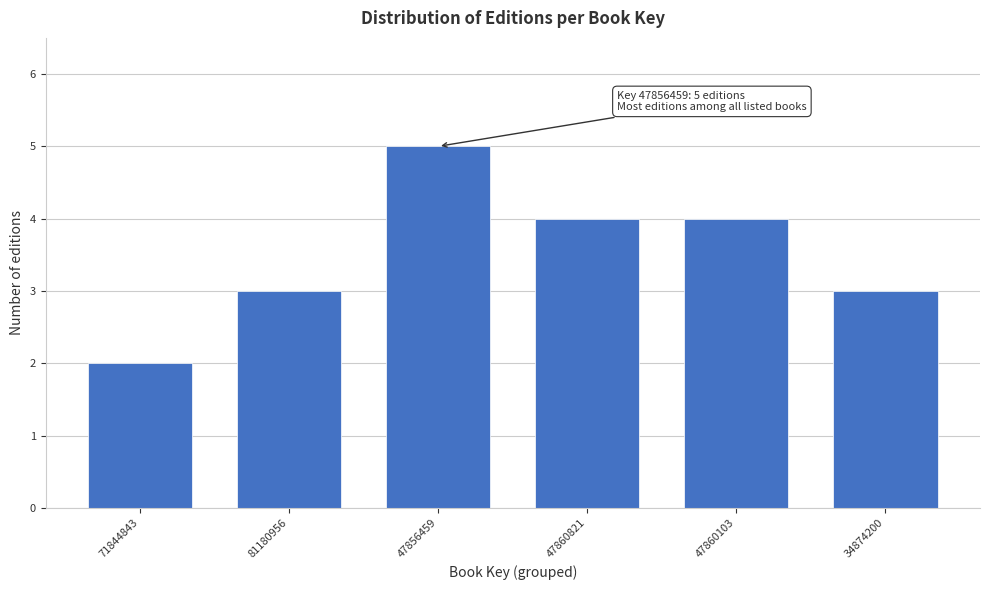

Reading left to right, extract all data points from this chart.

2	3	5	4	4	3